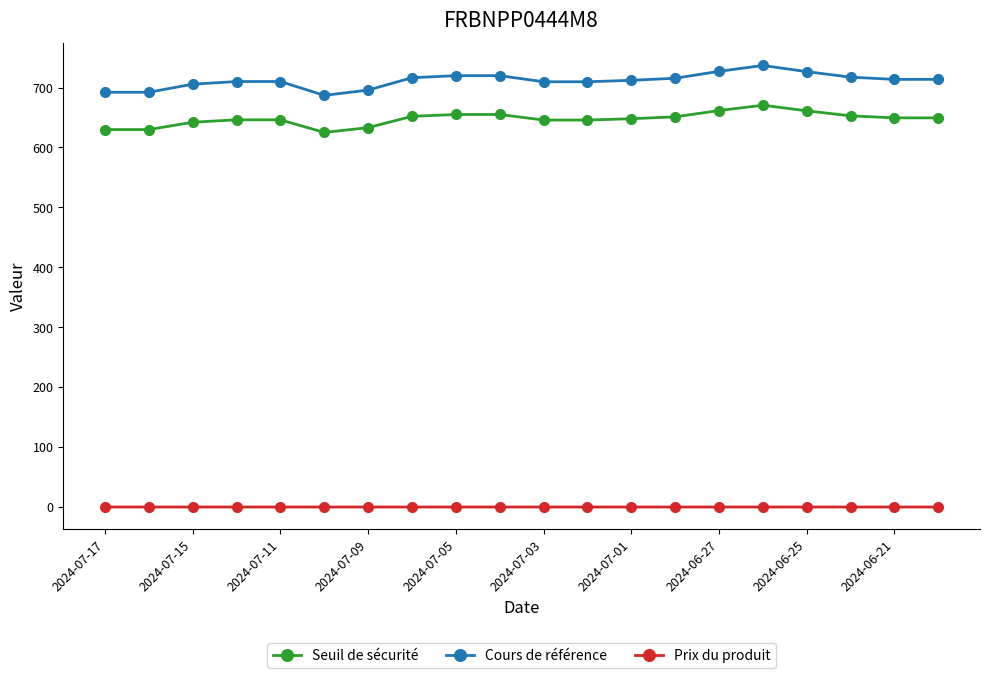

What is the maximum value shown in the chart?

736.8